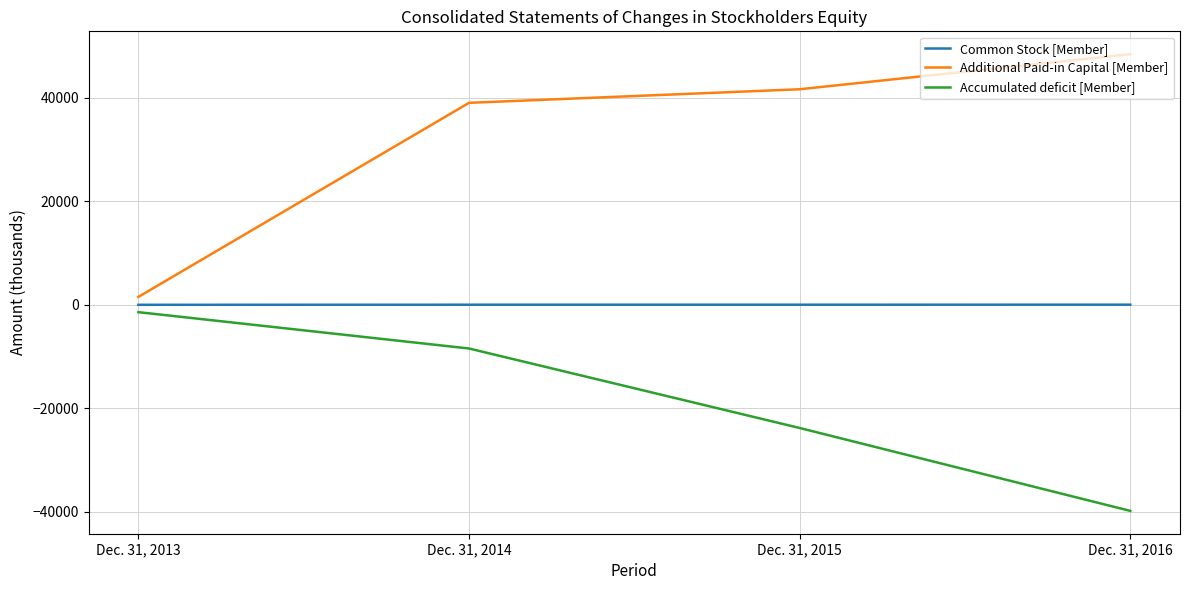

What is the average value of the Accumulated deficit [Member] series?

-18354